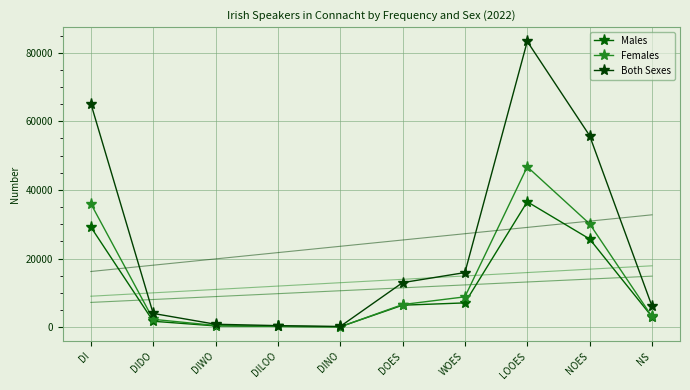

List the series in order of their peak value, highest first.

Both Sexes, Females, Males